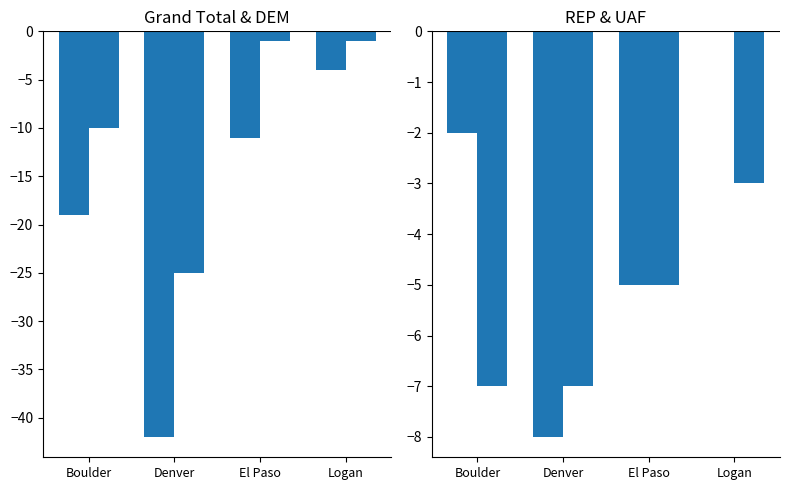

True or false: REP has a value of 0 at Logan.

True